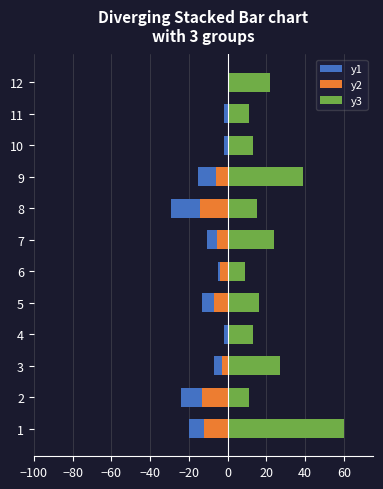

List the series in order of their peak value, lowest first.

y2, y1, y3